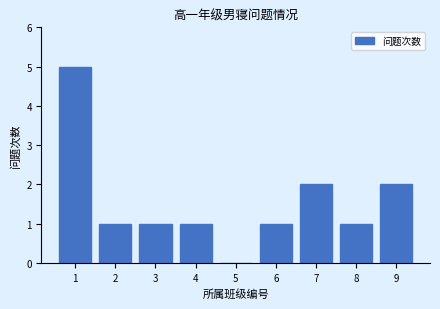

Reading right to left, what are all the values shown in this chart?

9=2	8=1	7=2	6=1	5=0	4=1	3=1	2=1	1=5